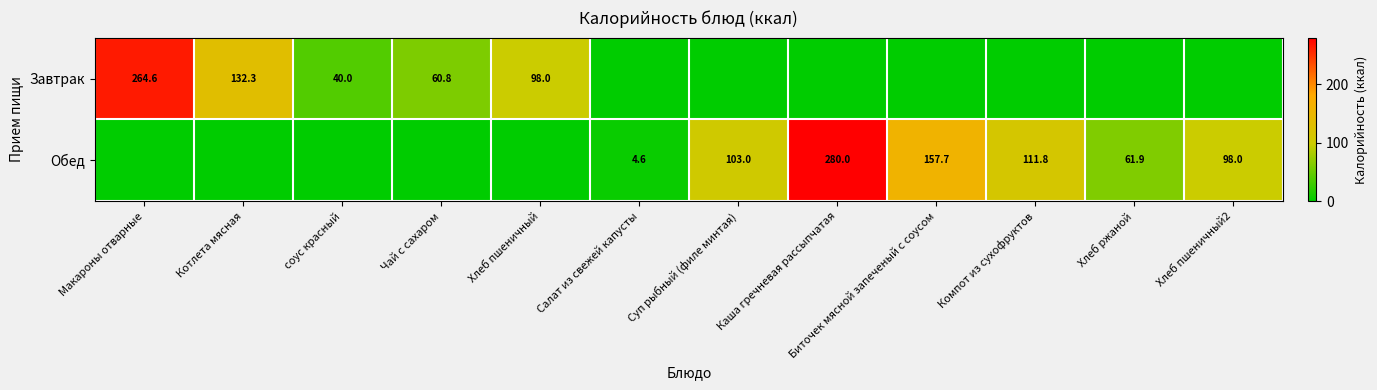

True or false: Завтрак has a value of 12.3 at соус красный.

False